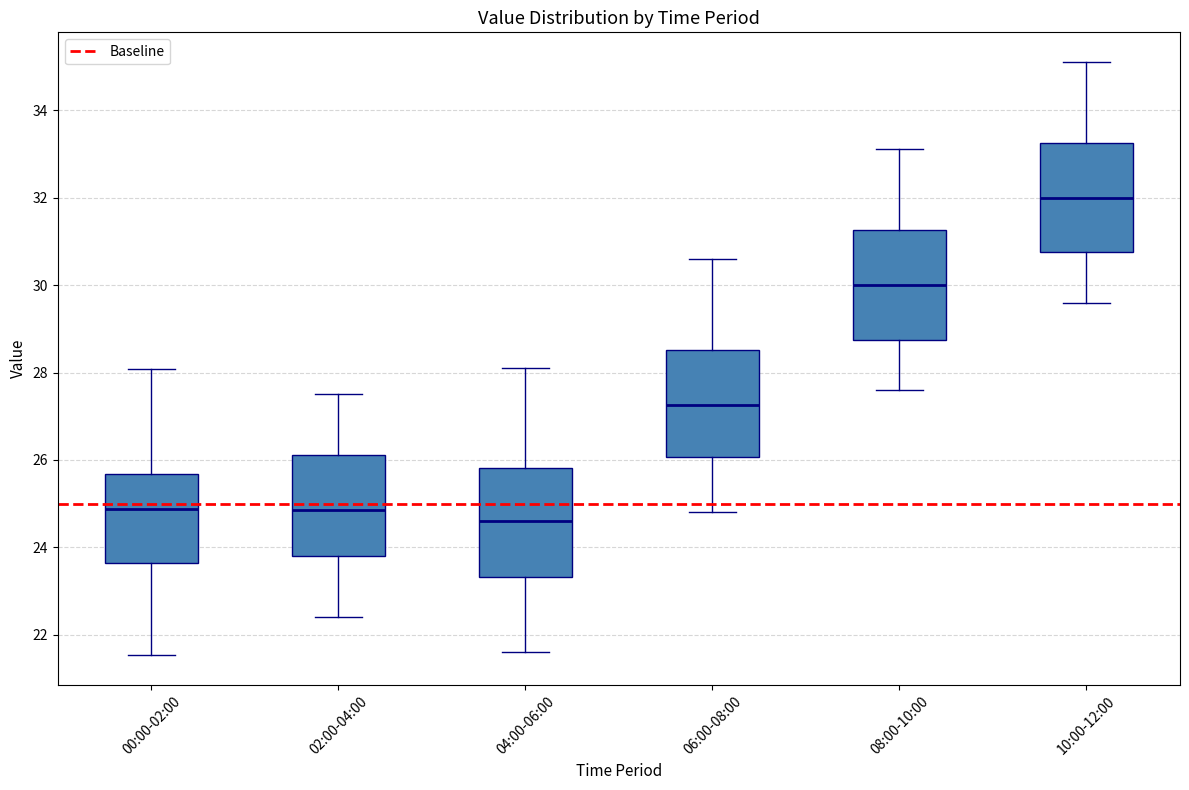

Reading left to right, transcribe this box plot: for each box, give where its median line is, the range the box spans, and where its two whiskers end, as read against the y-axis. The values are not printed on the chart, so give them approximately, as read against the axis.

00:00-02:00: median 24.8, box 23.6 to 25.6, whiskers 21.6 to 28.0
02:00-04:00: median 24.8, box 23.8 to 26.2, whiskers 22.4 to 27.6
04:00-06:00: median 24.6, box 23.4 to 25.8, whiskers 21.6 to 28.2
06:00-08:00: median 27.2, box 26.0 to 28.6, whiskers 24.8 to 30.6
08:00-10:00: median 30.0, box 28.8 to 31.2, whiskers 27.6 to 33.2
10:00-12:00: median 32.0, box 30.8 to 33.2, whiskers 29.6 to 35.2